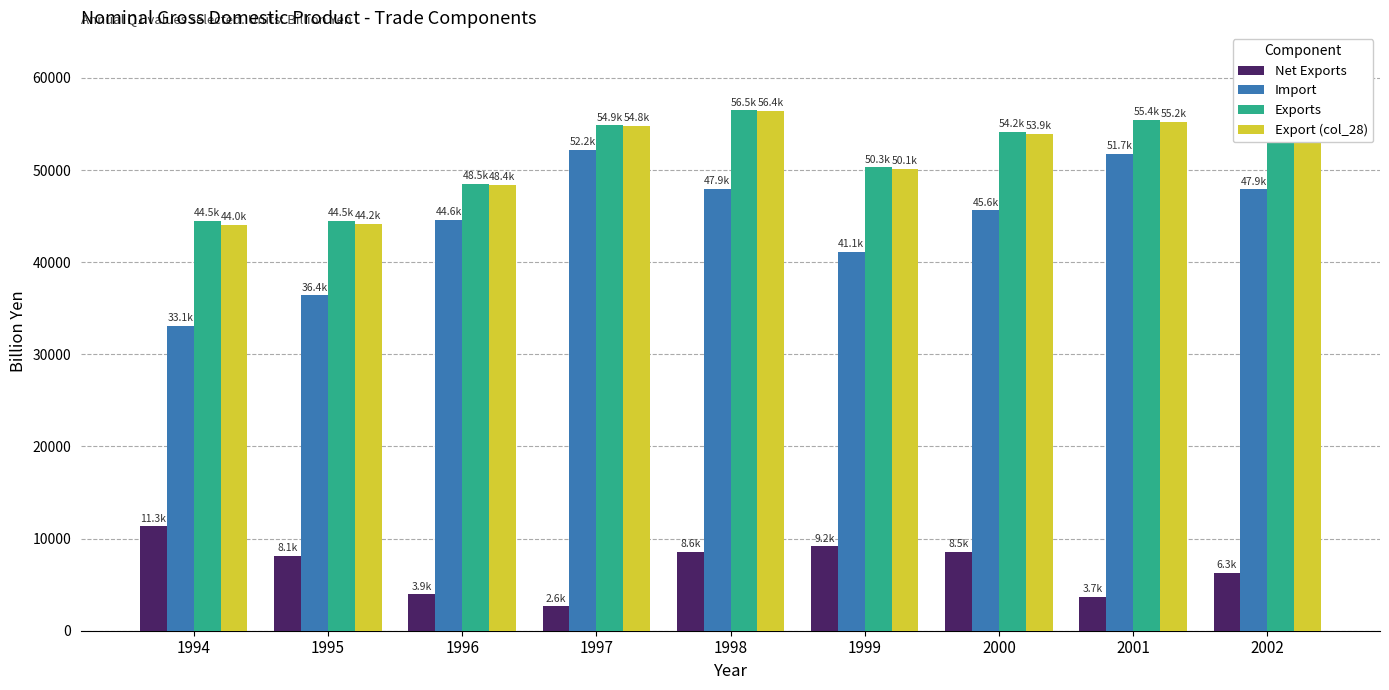

What is the sum of all Exports values?

462786.6